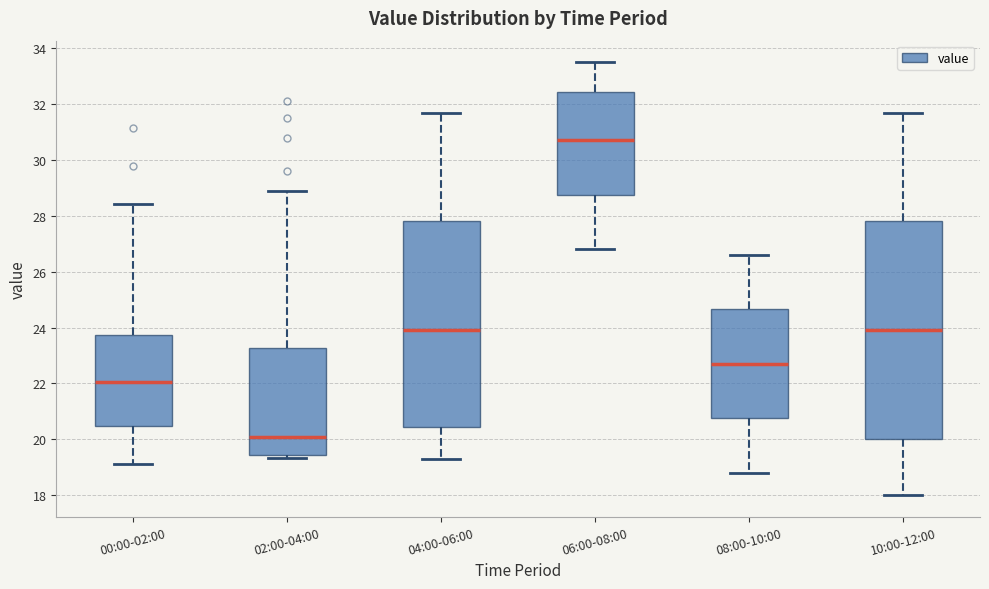

Which box's median line is the lowest?

02:00-04:00